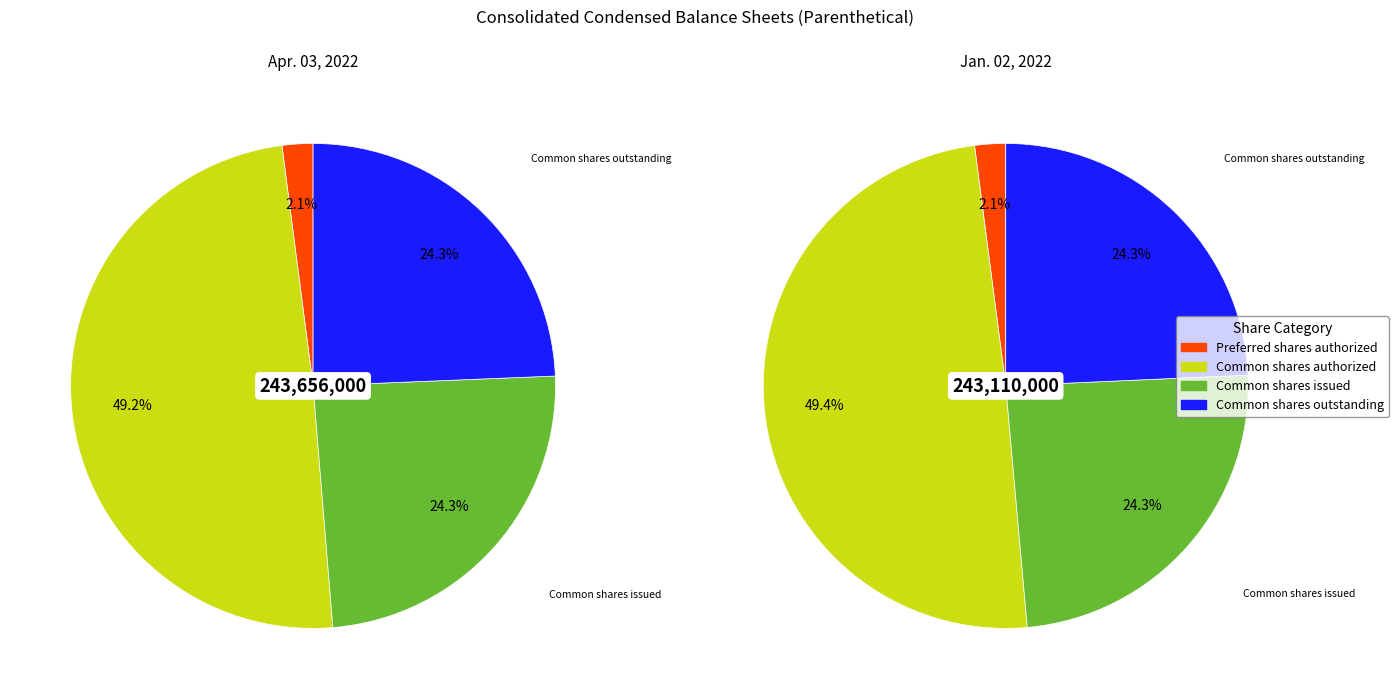

Combined, do Common shares issued and Common shares outstanding account for over 50%?

No